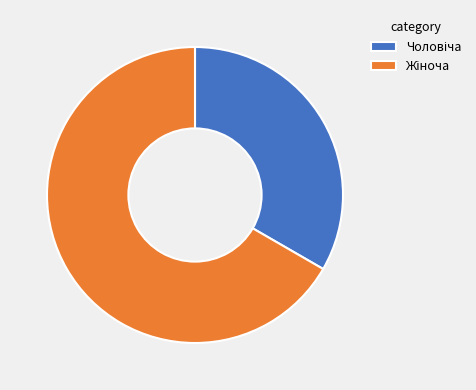

Does any single category account for the majority?

Yes